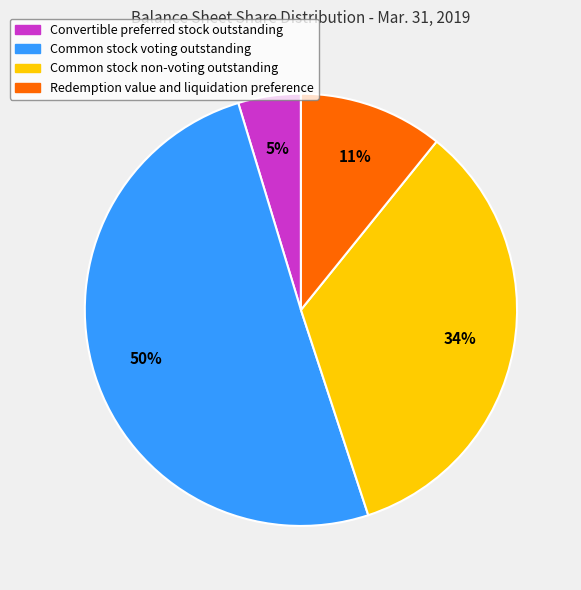

Count the number of slices in the pie.

4